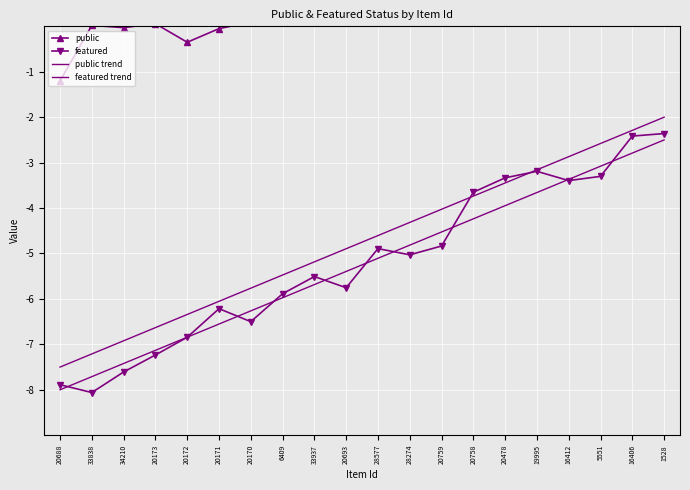

Rank the series by their maximum value, from highest to lowest.

public, public trend, featured, featured trend